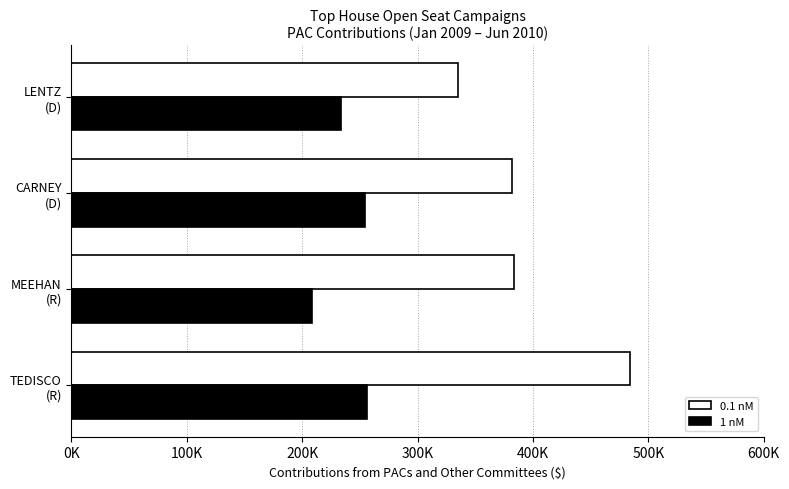

What is the average value of the 1 nM series?

238099.2